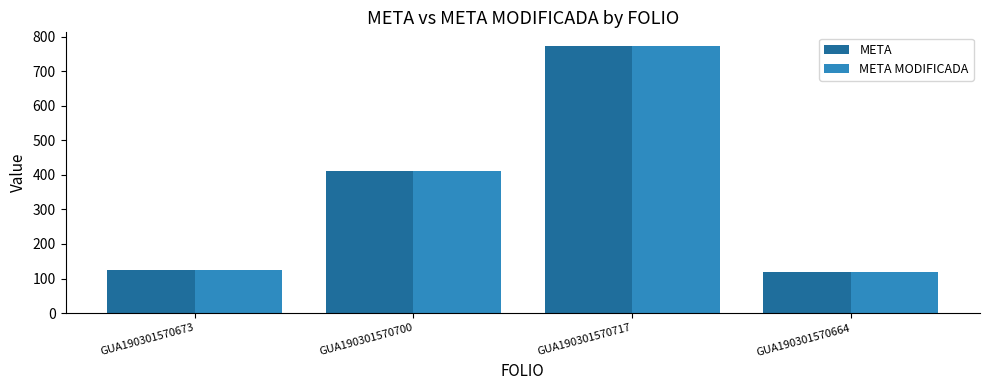

Is the value of META MODIFICADA at GUA190301570700 greater than the value of META at GUA190301570664?

Yes